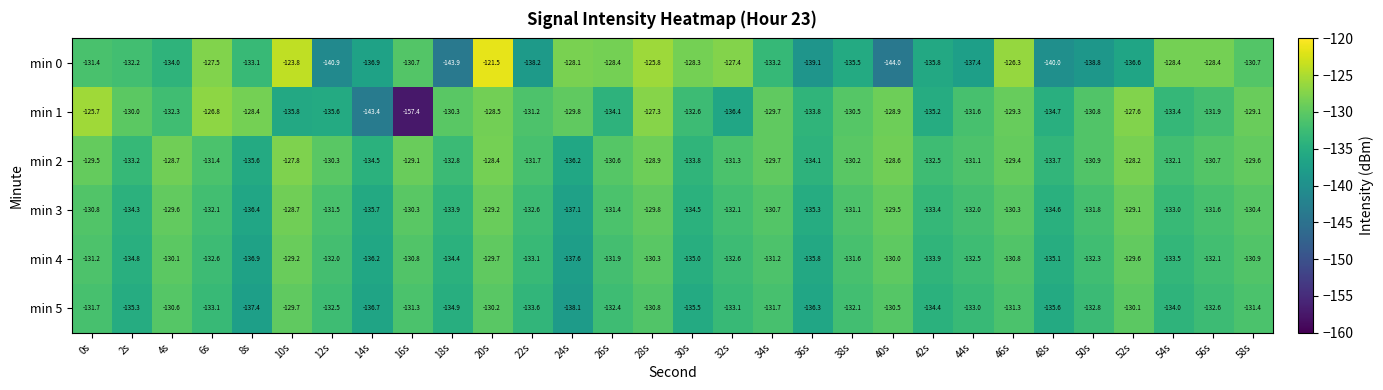

The min 5 series shows -136.7 at 14s. True or false?

True